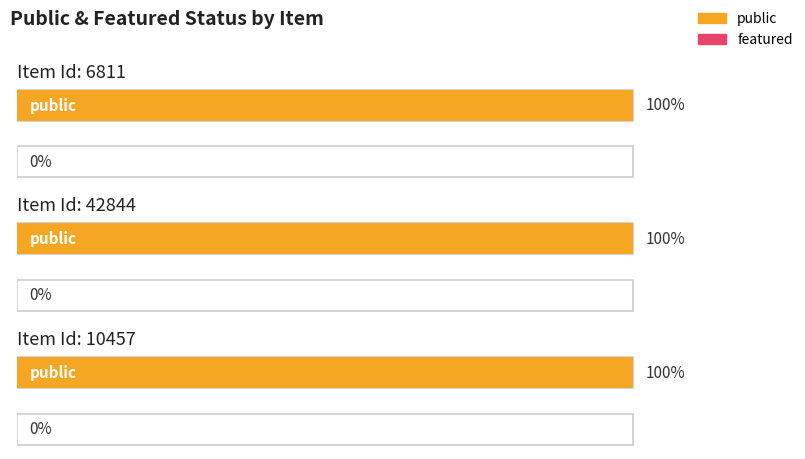

What is the label of the 1st bar from the right?

10457